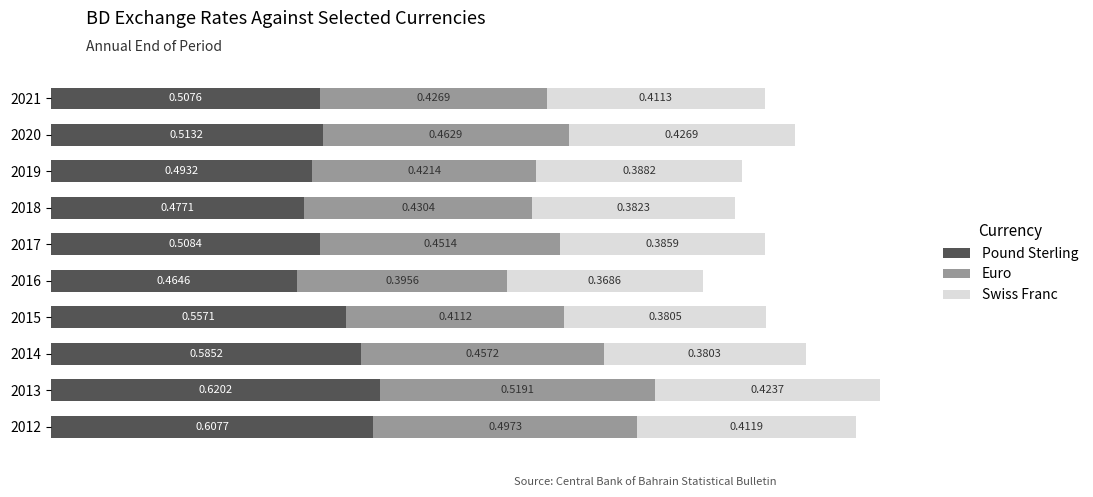

What is the sum of all Pound Sterling values?

5.3